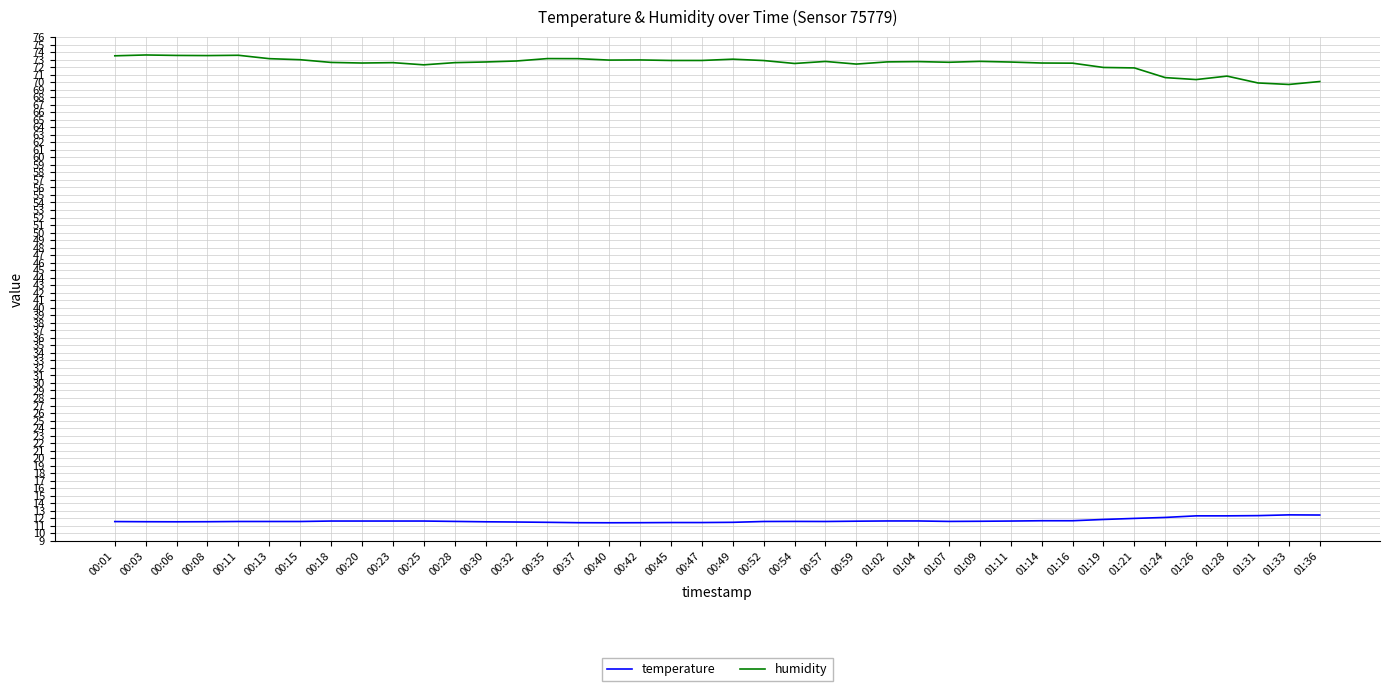

At which label does humidity first exceed 72?

00:01